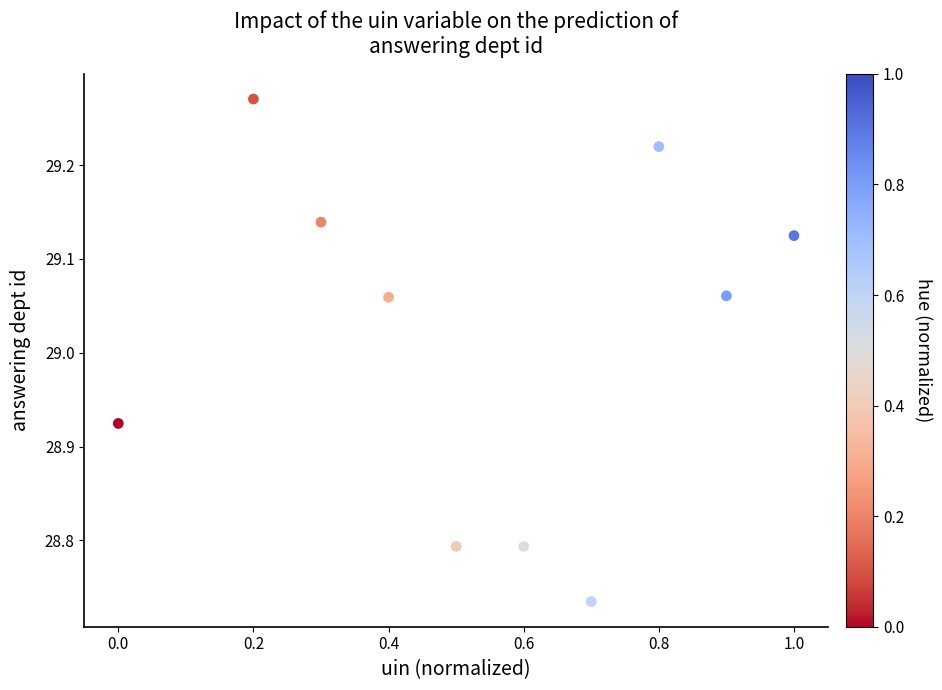

What is the range of X values (max minus min)?

1.0